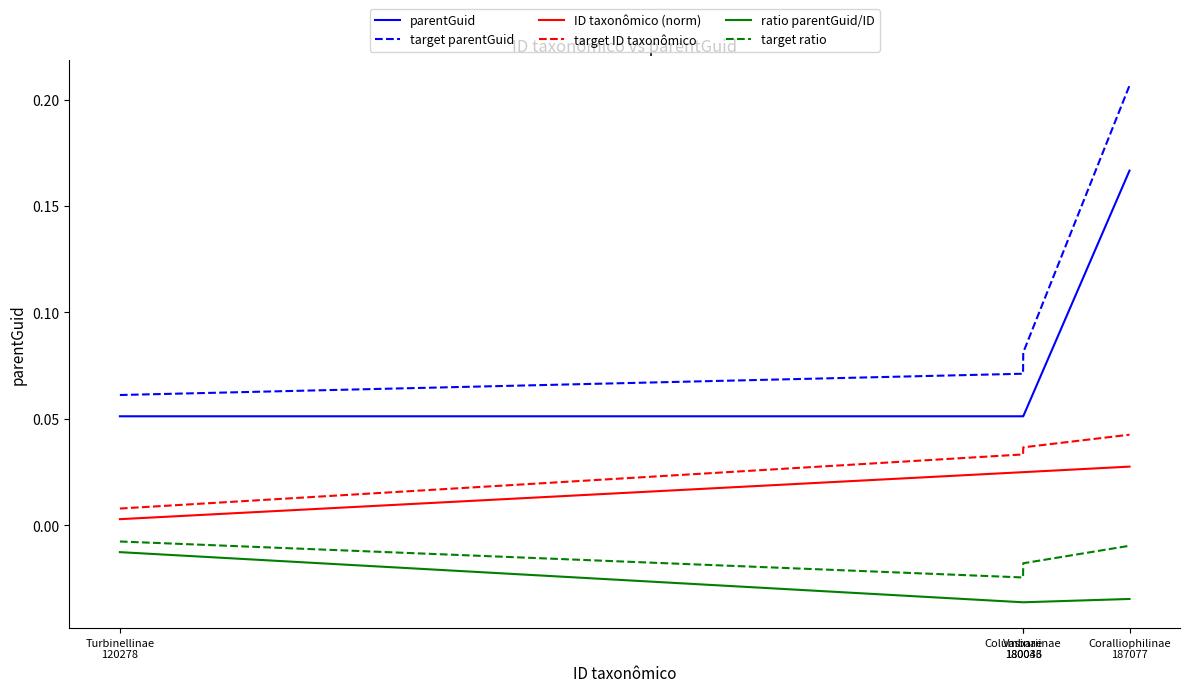

At which category is the sum across all series the highest?

Coralliophilinae
187077